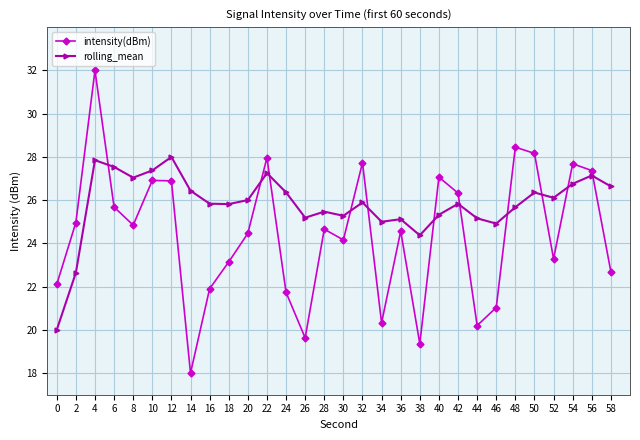

Where do rolling_mean and intensity(dBm) first cross each other?

4 and 6